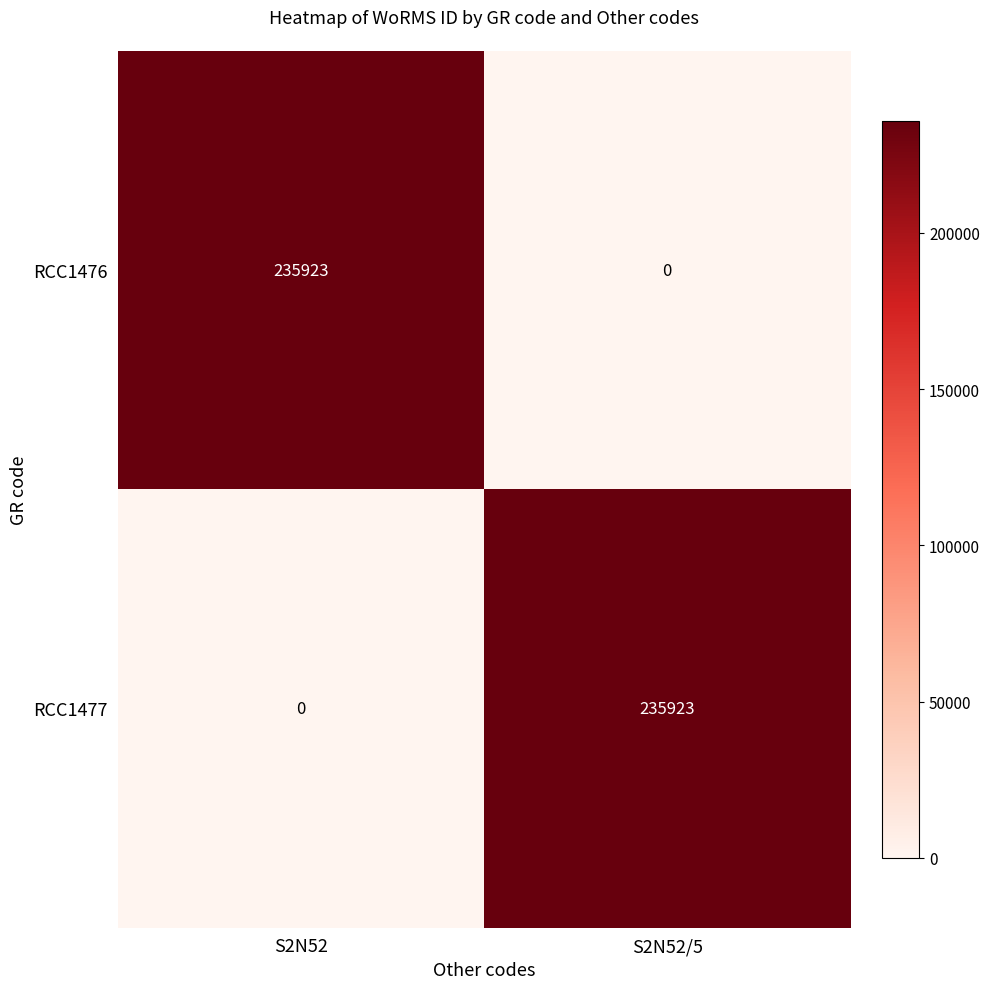

What is the sum of all RCC1476 values?

235923